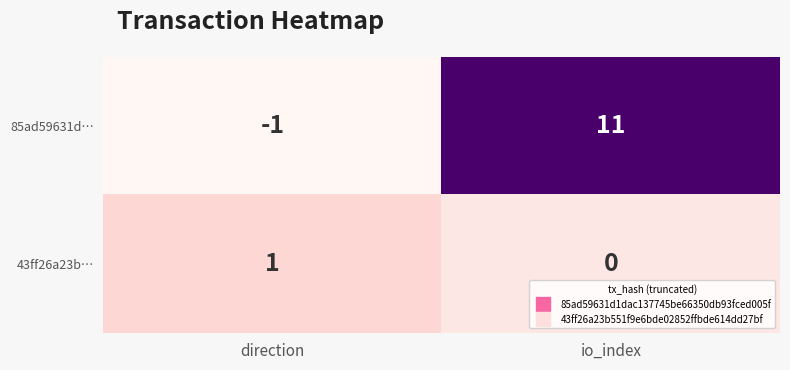

Reading left to right, list all the values displayed in this chart.

85ad59631d…: -1	11
43ff26a23b…: 1	0